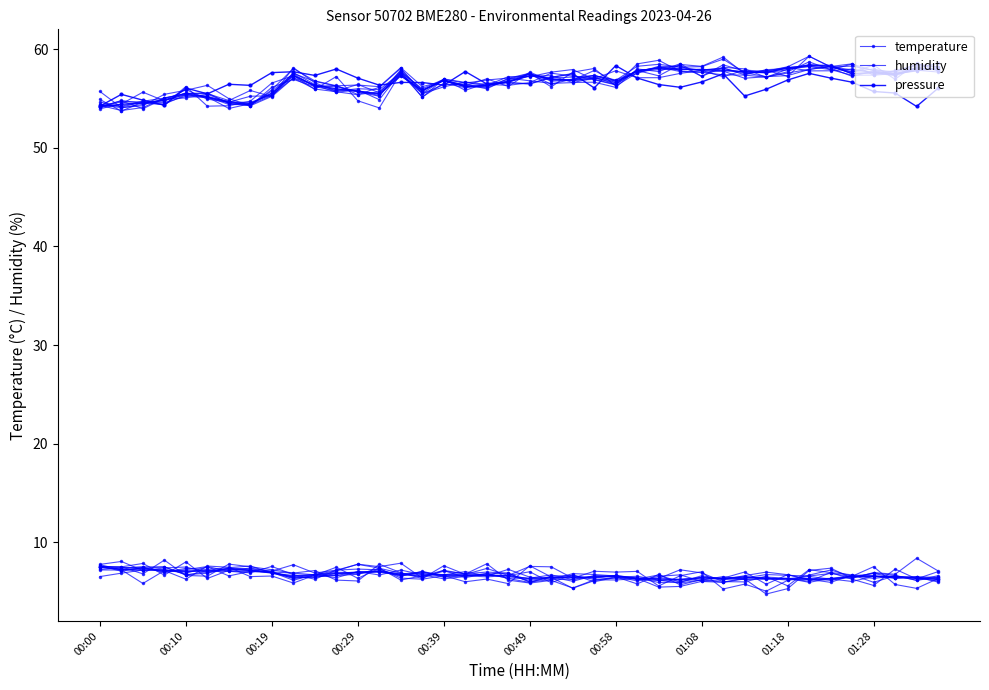

List the series in order of their peak value, highest first.

humidity, pressure, temperature